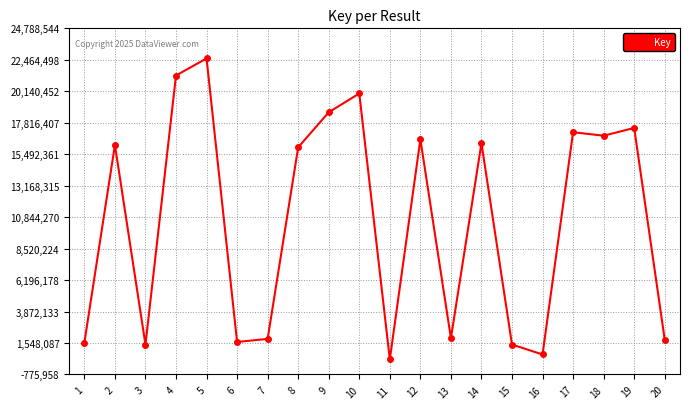

What is the smallest value displayed?

335542